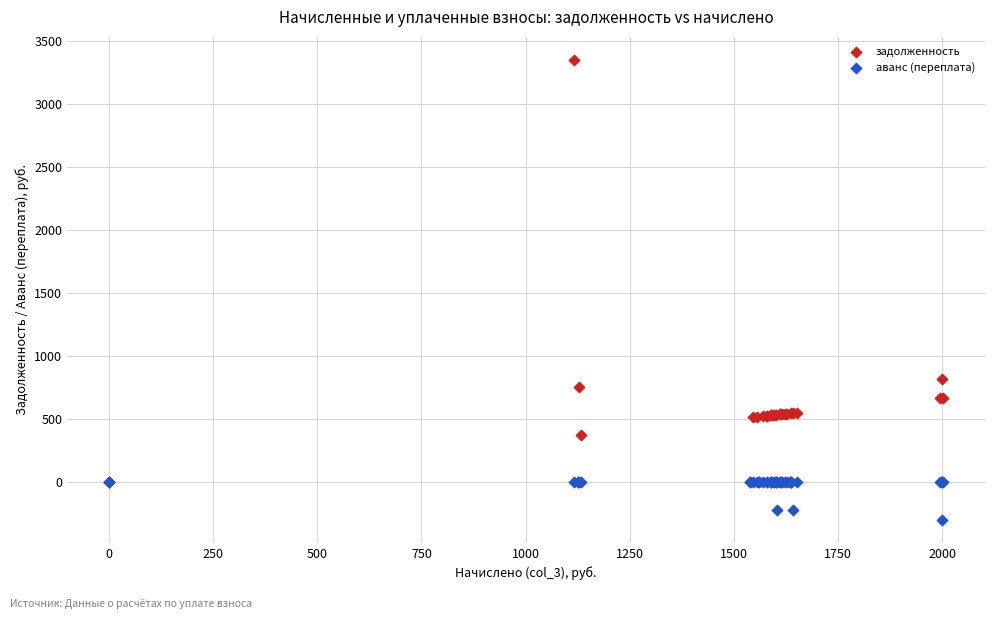

Which series reaches the maximum Y coordinate?

задолженность